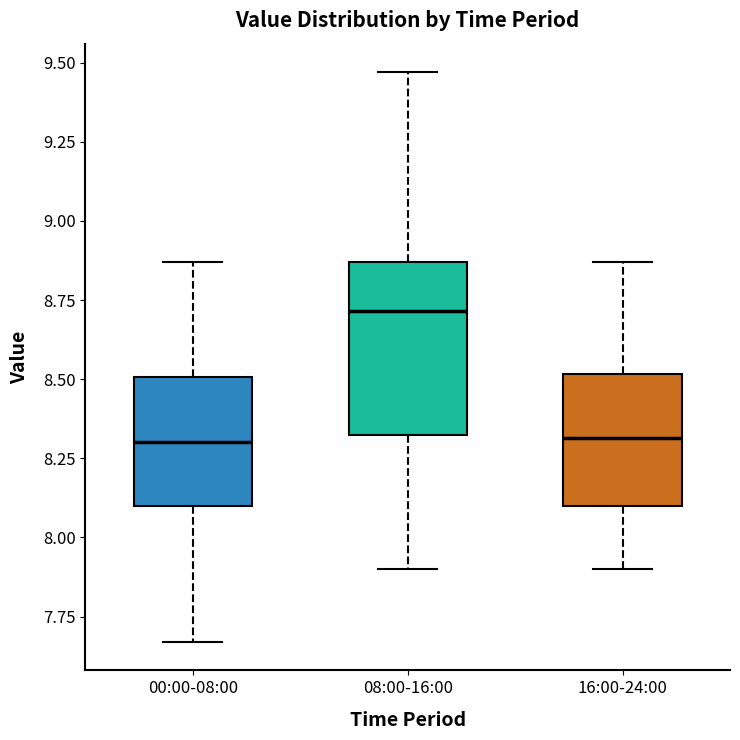

Reading left to right, read every box against the y-axis: the position of its median line, the range the box covers, and the ends of its whiskers. The values are not printed on the chart, so give them approximately, as read against the axis.

00:00-08:00: median 8.30, box 8.10 to 8.50, whiskers 7.65 to 8.85
08:00-16:00: median 8.70, box 8.30 to 8.85, whiskers 7.90 to 9.45
16:00-24:00: median 8.30, box 8.10 to 8.50, whiskers 7.90 to 8.85